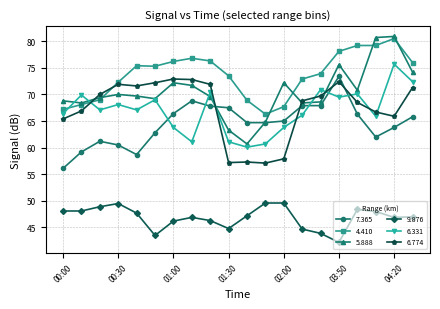

True or false: 7.365 has more than 0 interior local peaks.

True